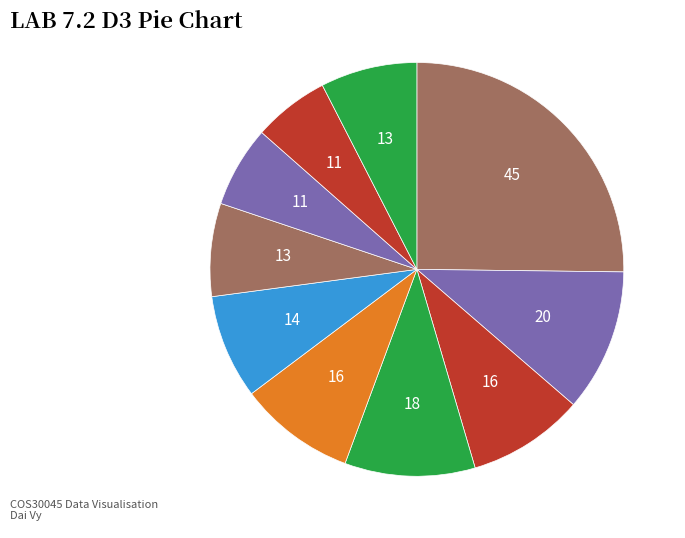

How many slices are in this pie chart?

10